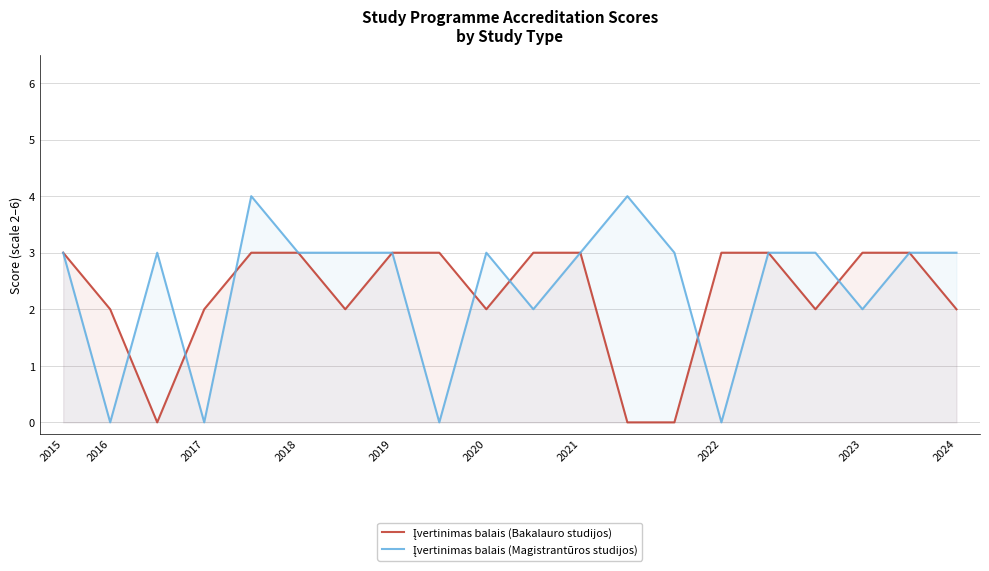

Is it true that Įvertinimas balais (Magistrantūros studijos) equals 3 at 19?

True